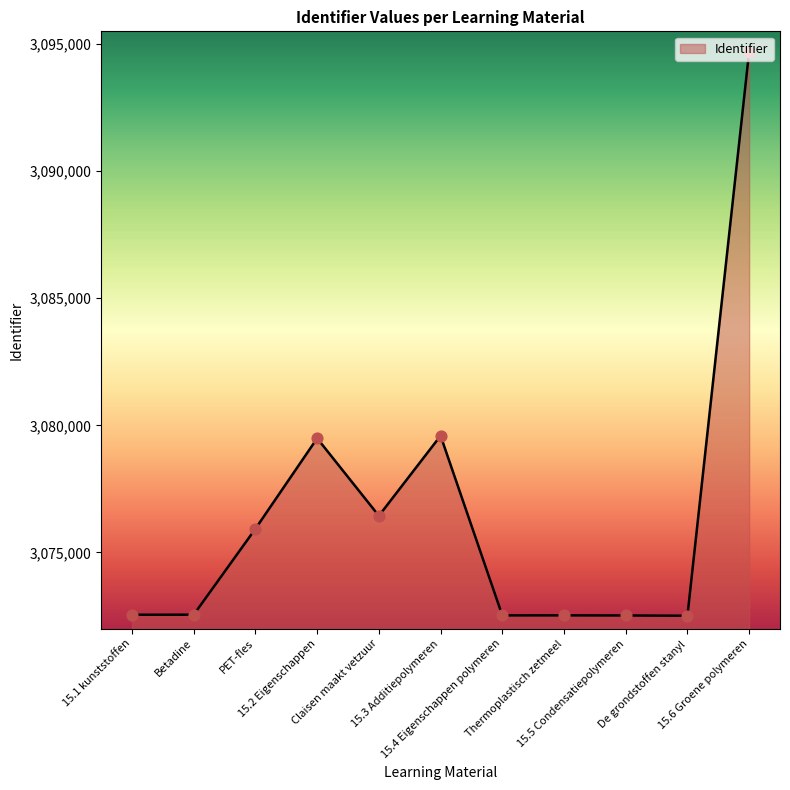

What is the ratio of the value at PET-fles to the value at Thermoplastisch zetmeel?

1.0